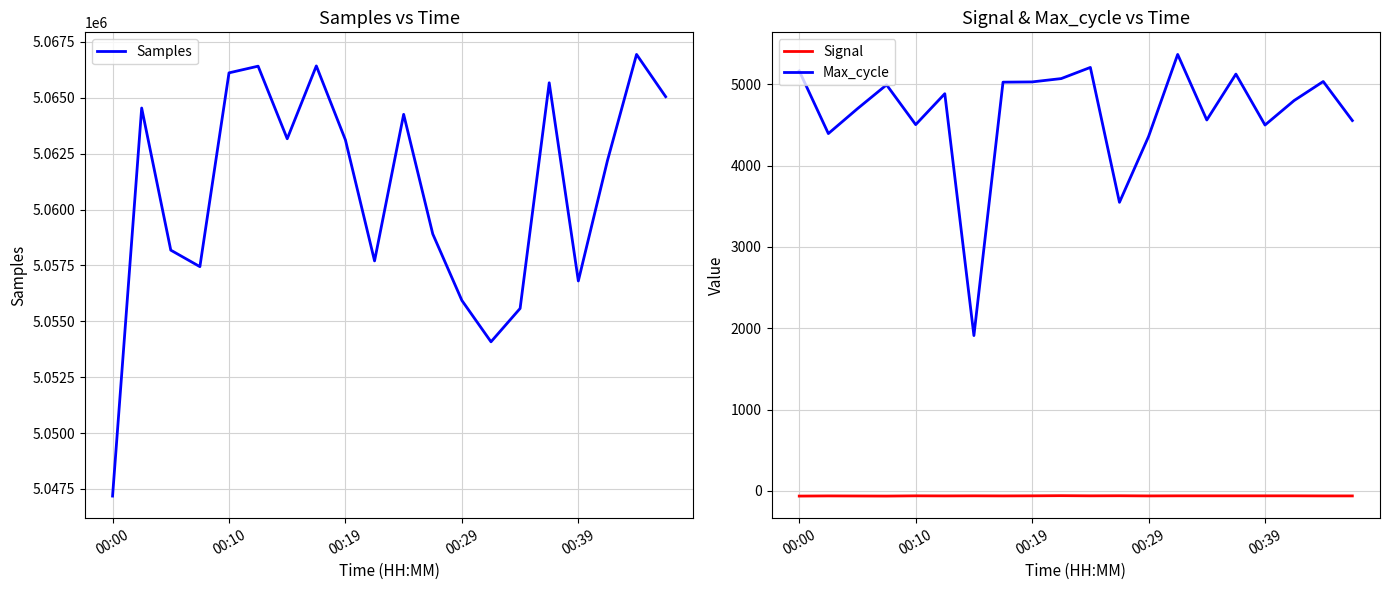

Is it true that Samples equals 5066942 at 18?

True